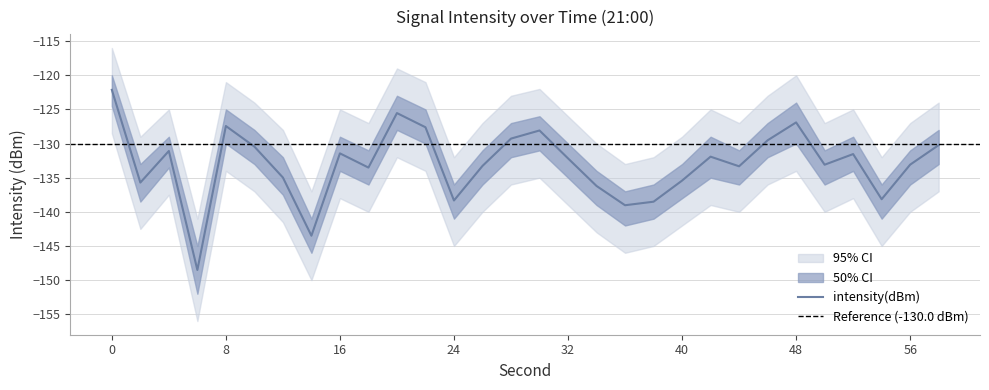

True or false: intensity_upper has more than 1 interior local peaks.

True